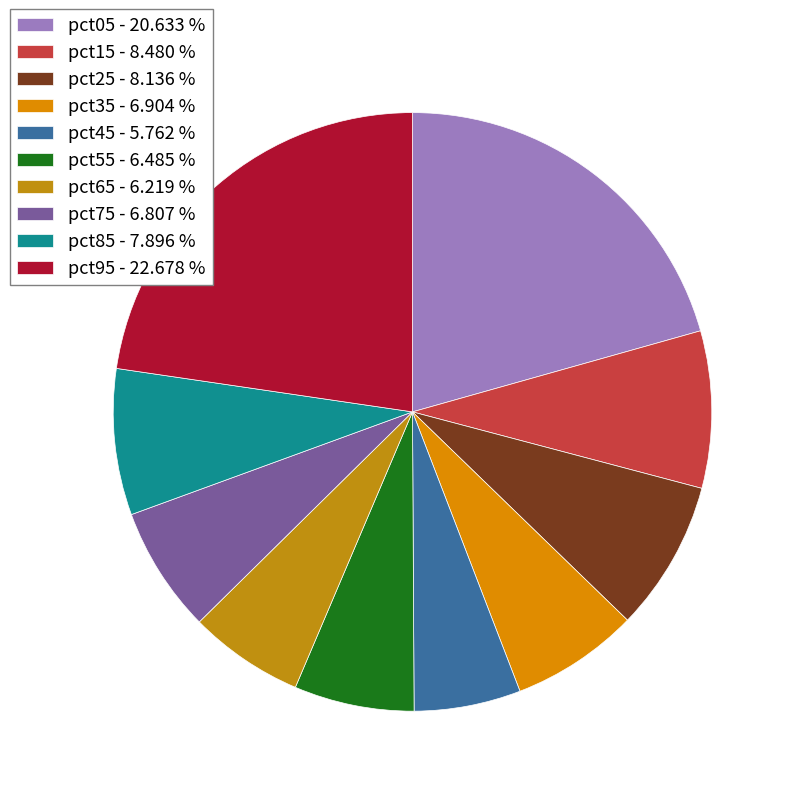

What is the largest slice in the pie chart?

pct95